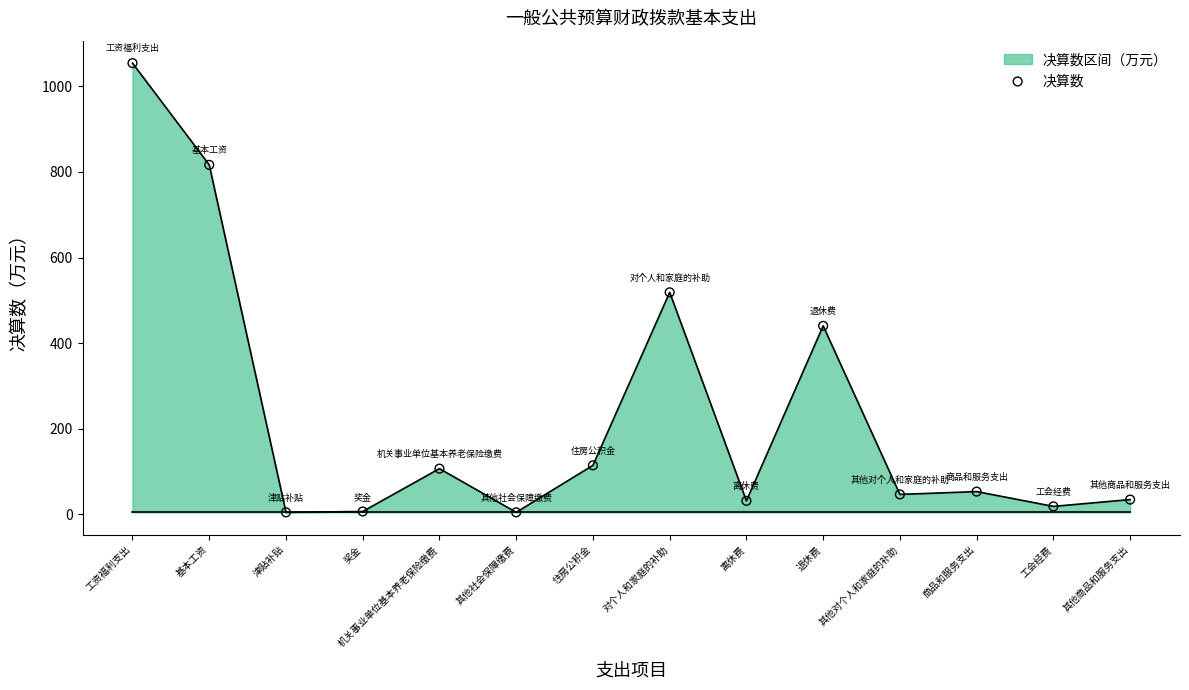

Which has a higher value, 其他社会保障缴费 or 其他对个人和家庭的补助?

其他对个人和家庭的补助